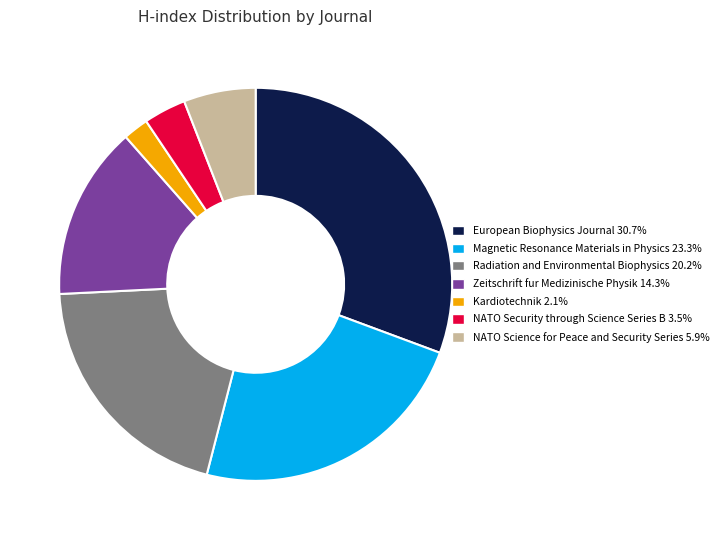

Is NATO Security through Science Series B the majority of the pie?

No